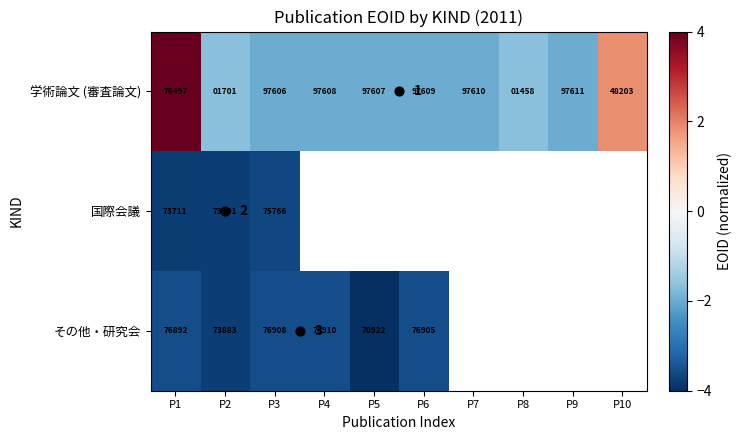

Which series has the largest total across all categories?

学術論文 (審査論文)